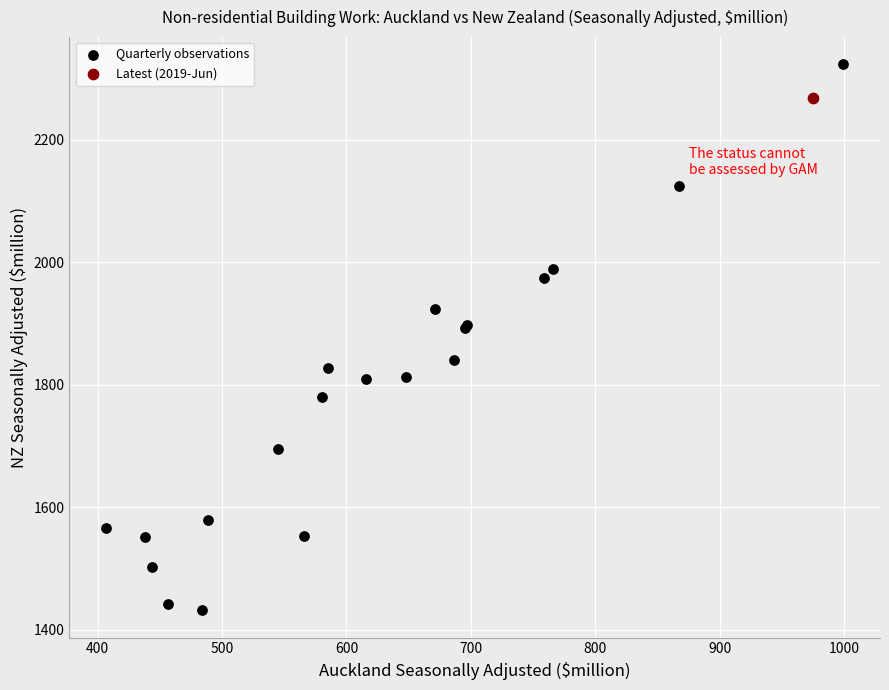

What are all the series names shown in the legend?

Quarterly observations, Latest (2019-Jun)